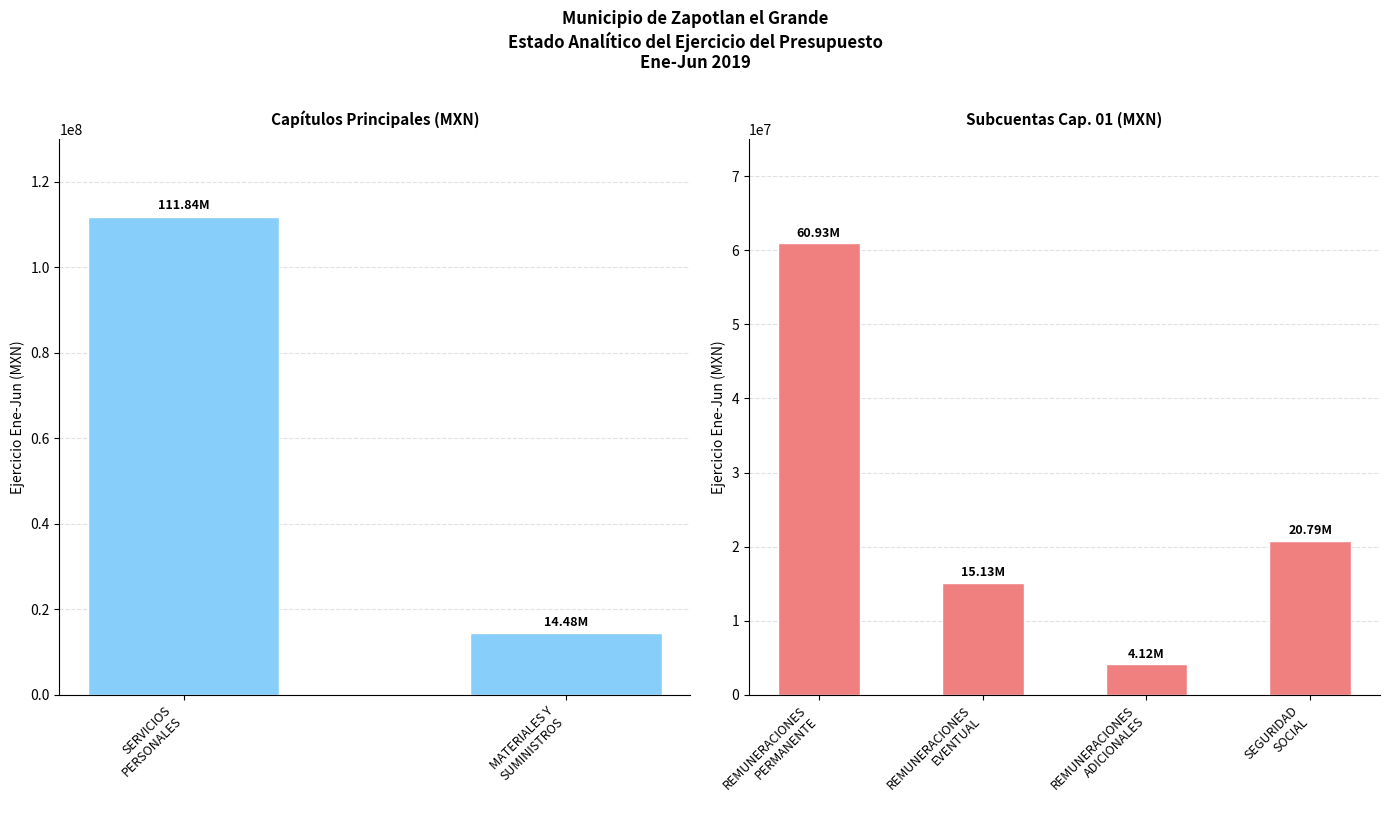

What is the sum of all Ejercicio Ene-Jun values?

227291536.6